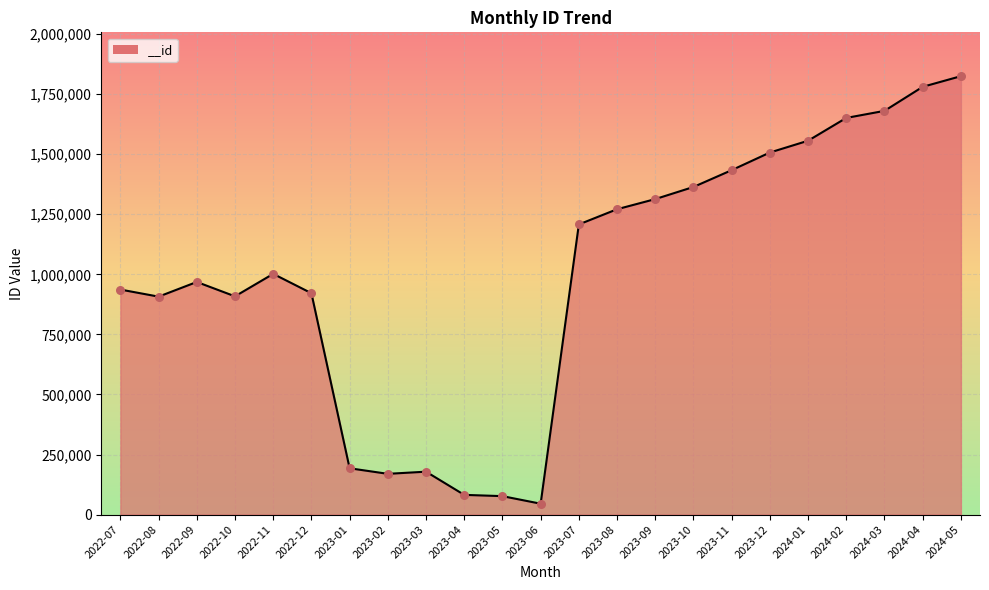

Which has a higher value, 2024-02 or 2023-07?

2024-02